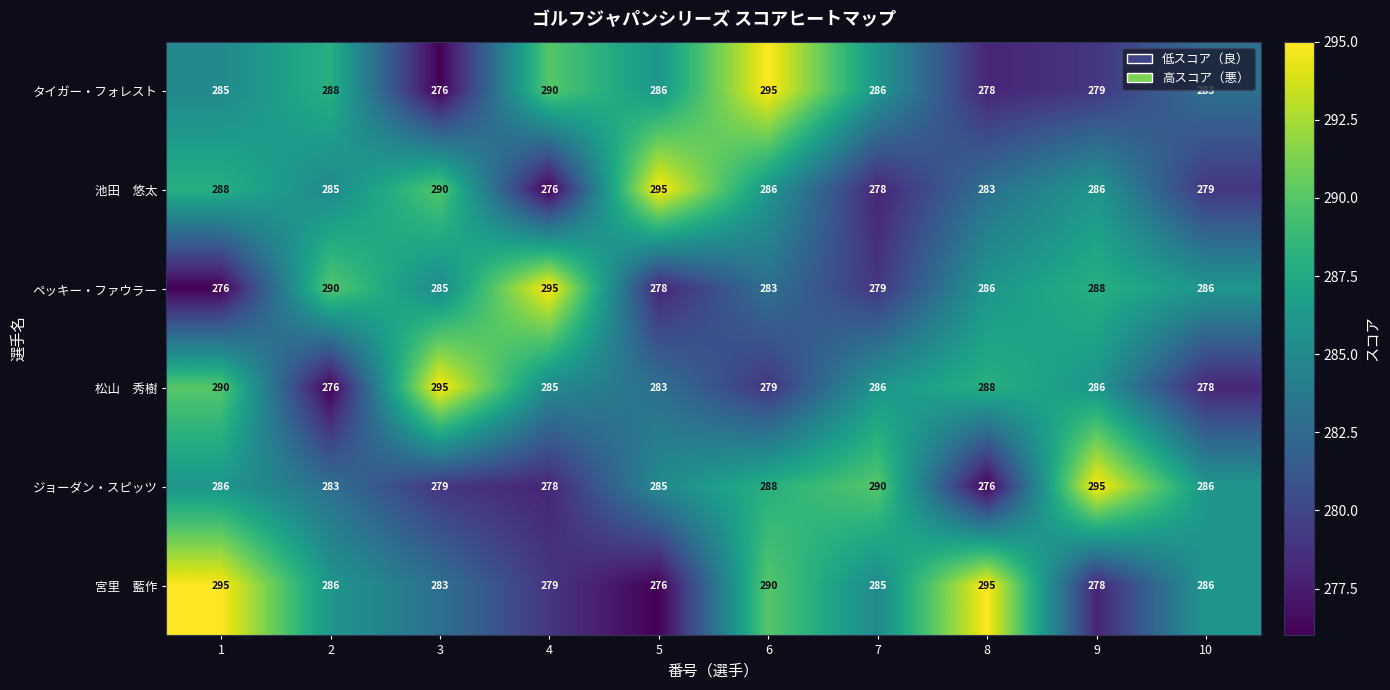

At which category is the sum across all series the highest?

6